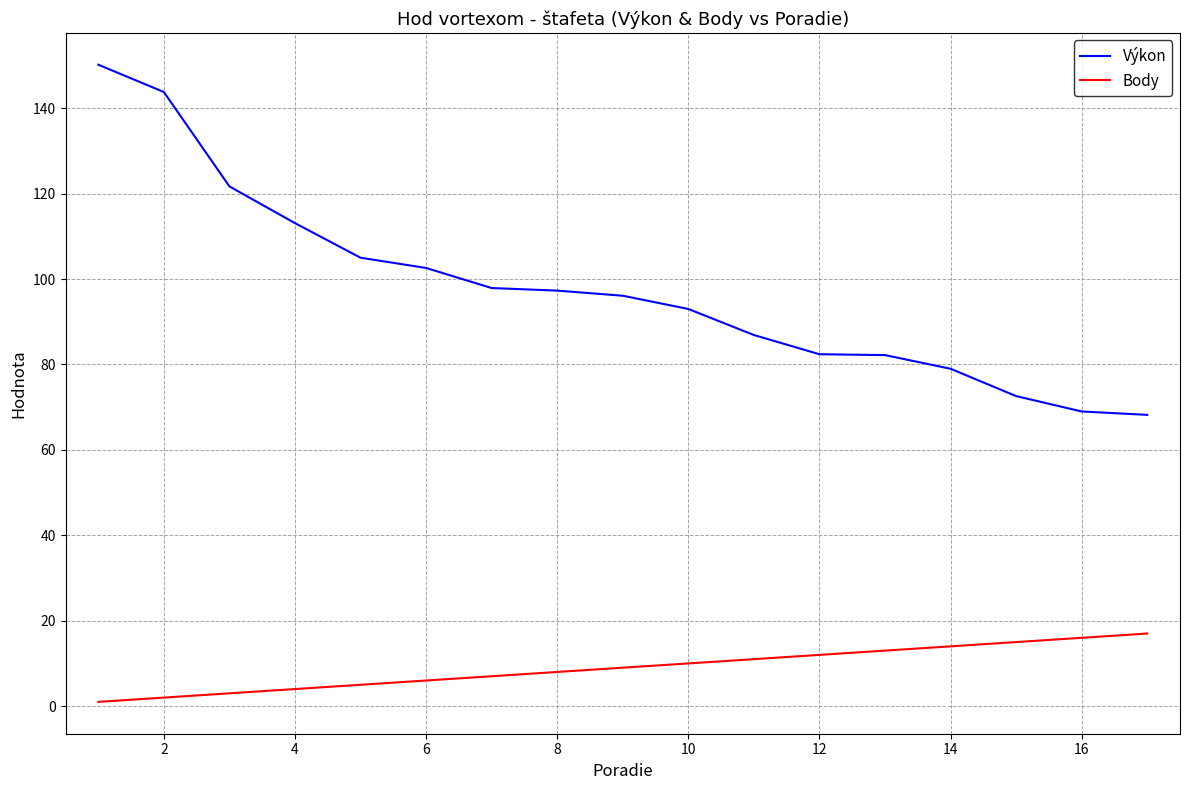

Which series has the largest range (max minus min)?

Výkon